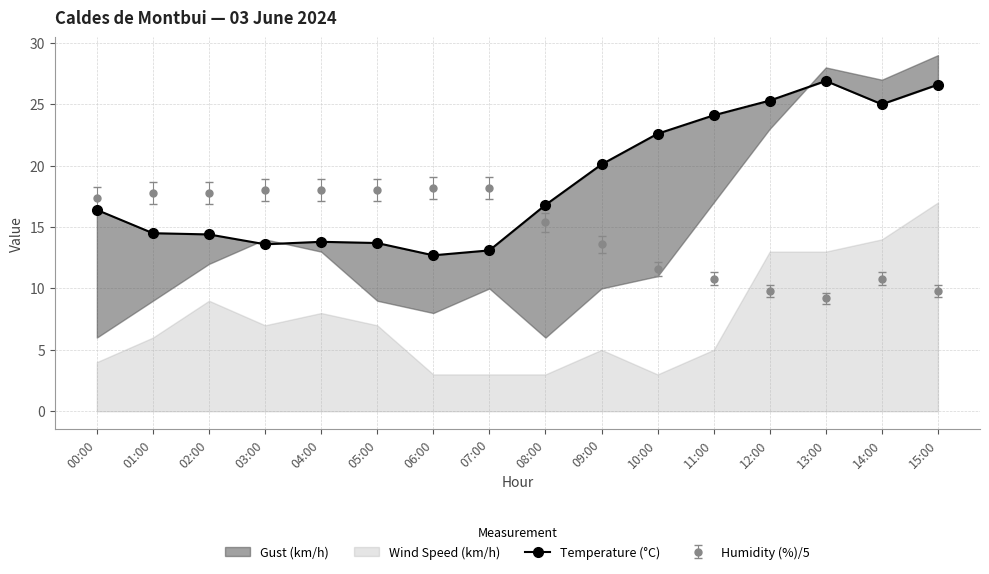

What is the lowest value of the Humidity (%)/5 series?

9.2